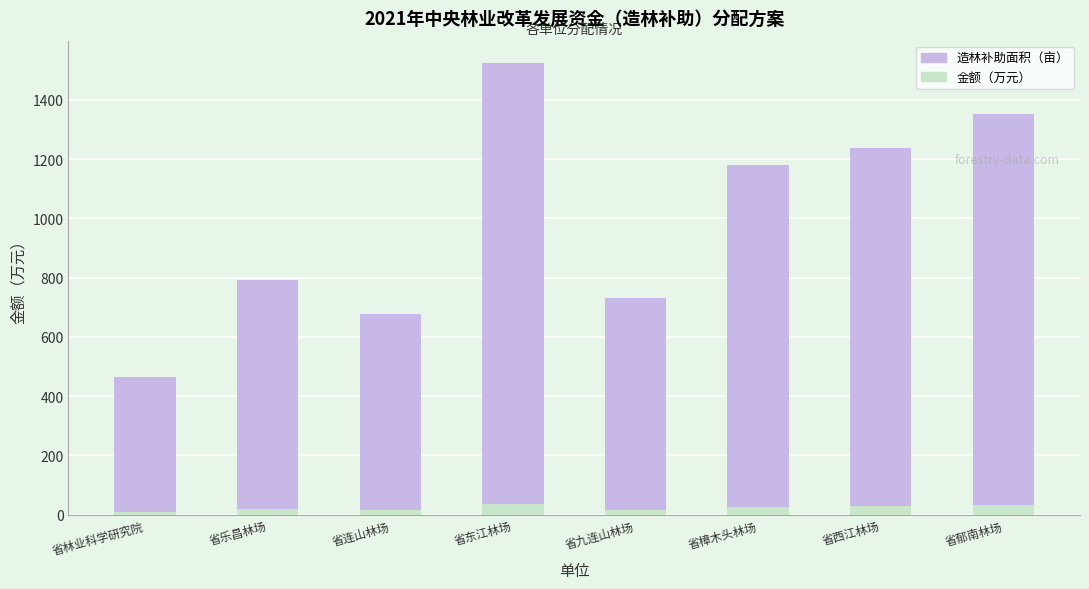

Which series has the largest total across all categories?

造林补助面积（亩）